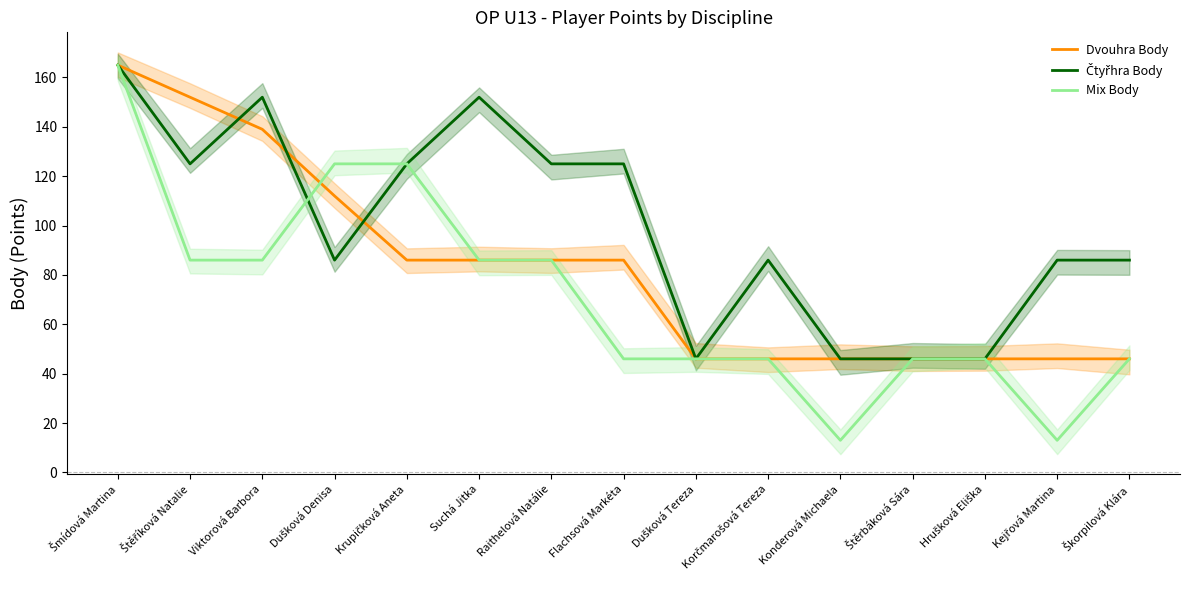

At how many categories does at least one series exceed 34?

15